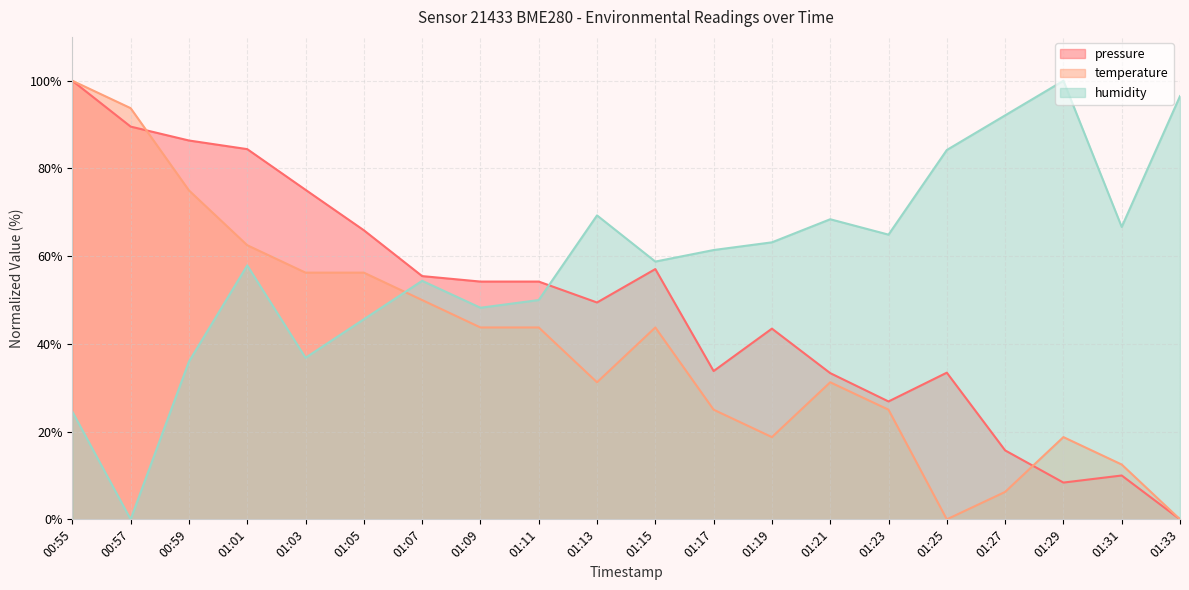

What is the sum of all temperature values?

793.7